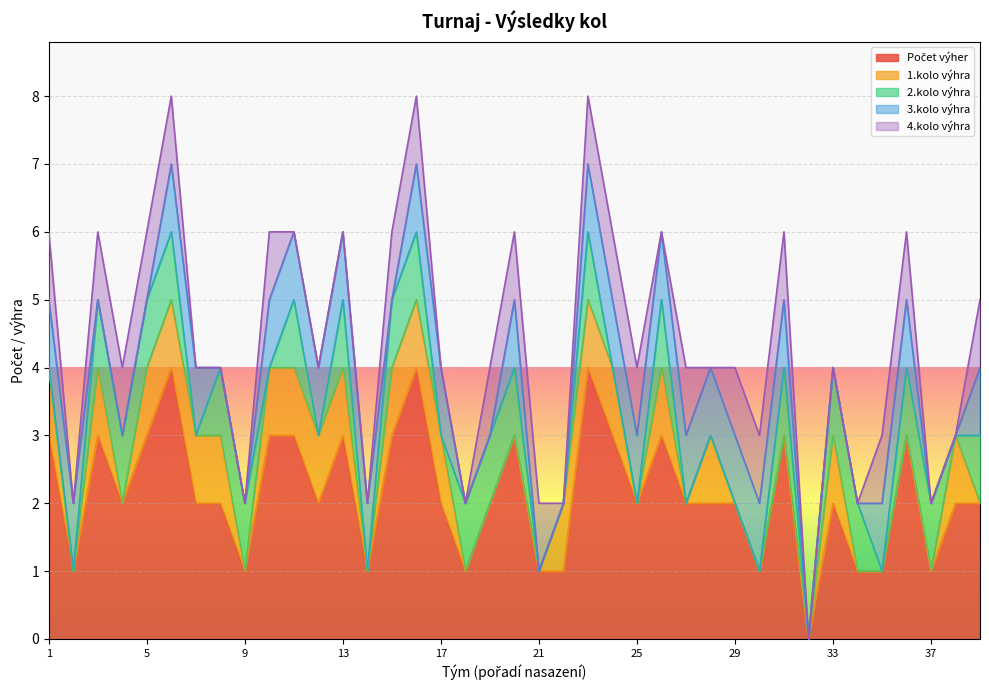

True or false: 3.kolo výhra has more than 1 interior local peaks.

False